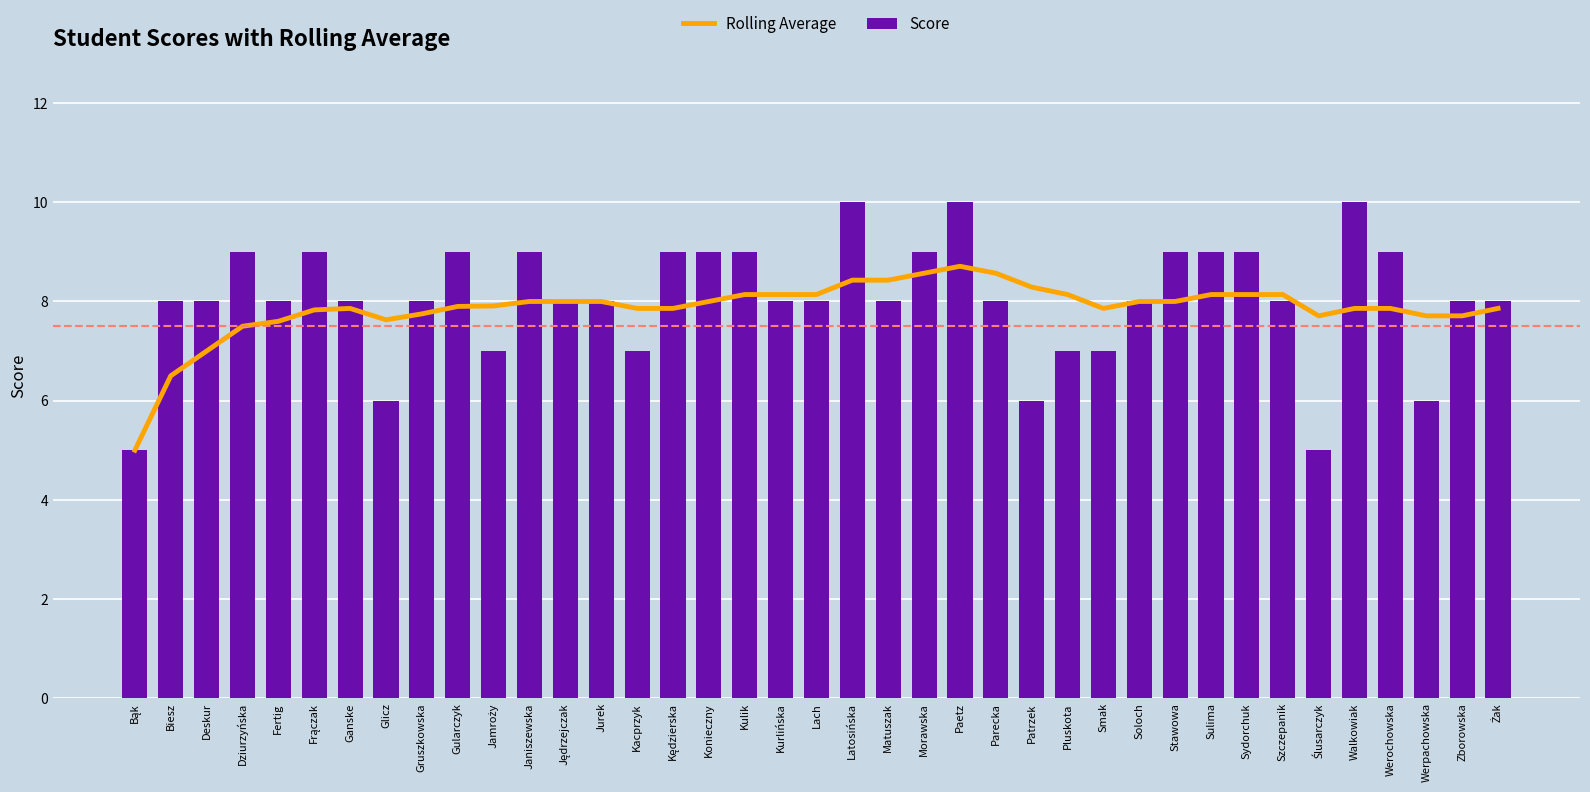

Which has a higher value, Walkowiak or Deskur?

Walkowiak